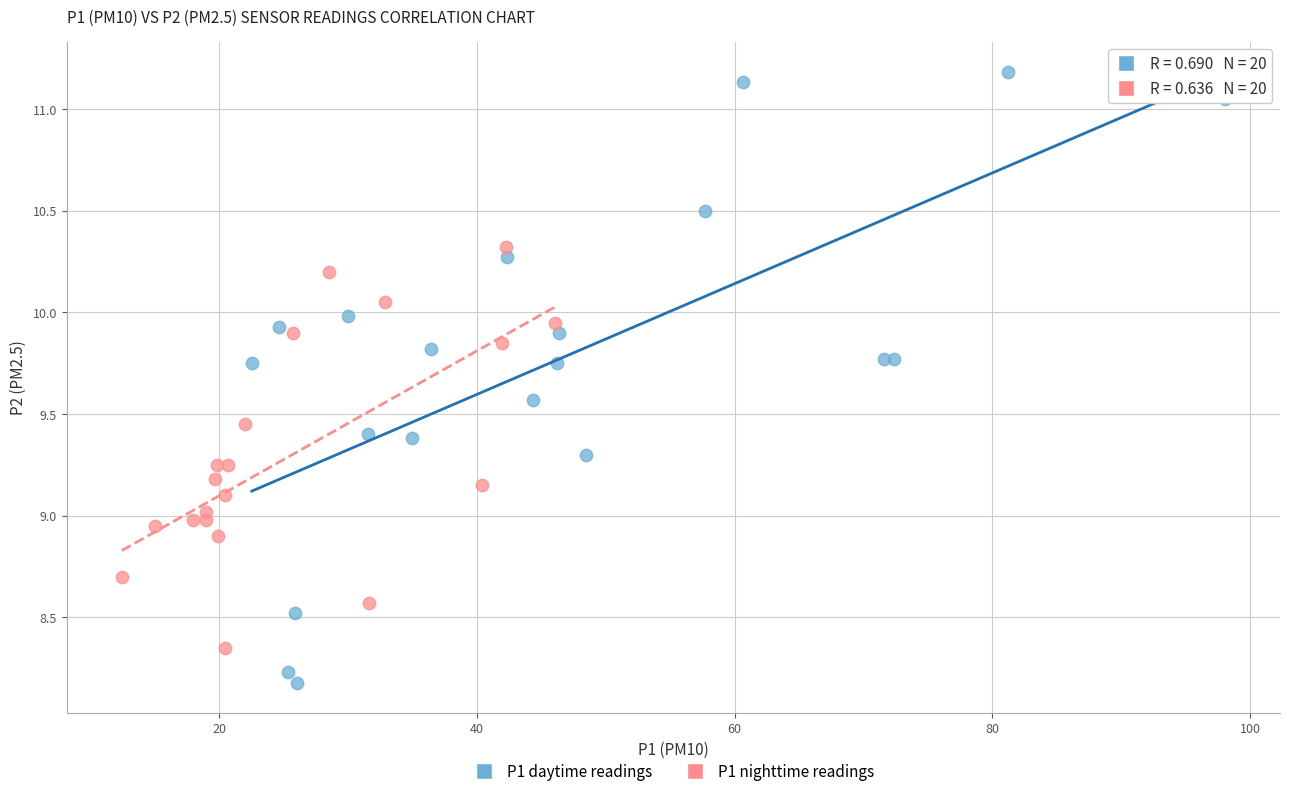

Which series contains the lowest Y value?

P1 daytime readings